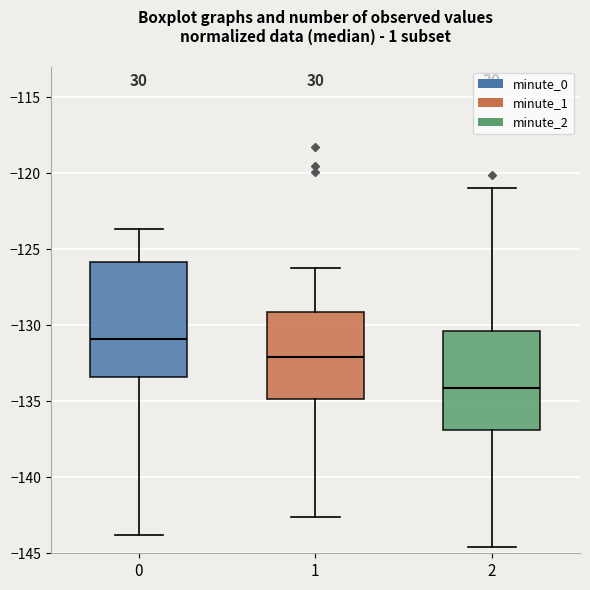

Where does the median line of the box at x = 0 sit on the y-axis? The values are not printed on the chart, so give them approximately, as read against the axis.

-131.0